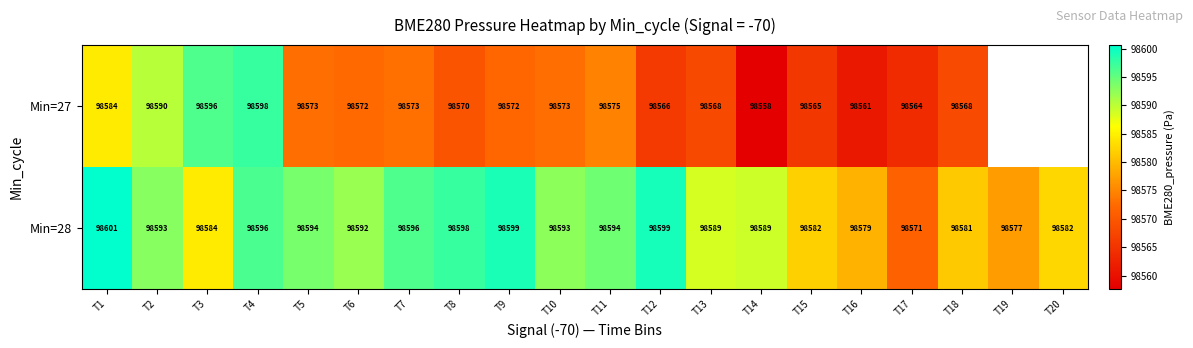

Is the value of Min=28 at T6 greater than the value of Min=27 at T2?

Yes